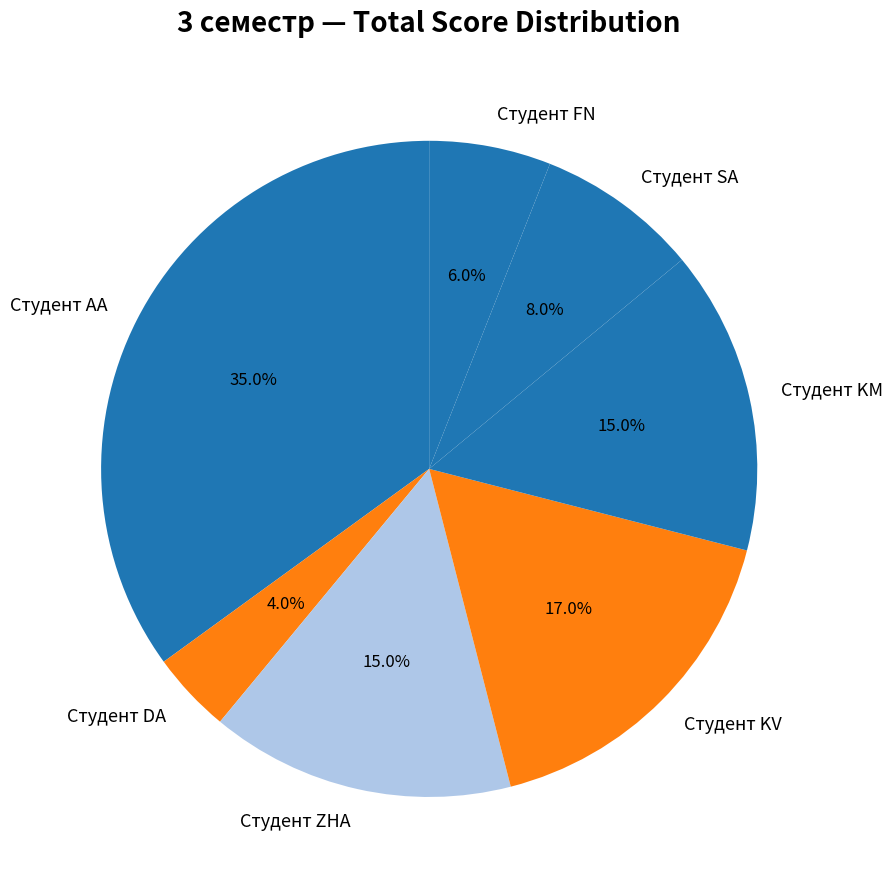

Which slice is the smallest?

Студент DA